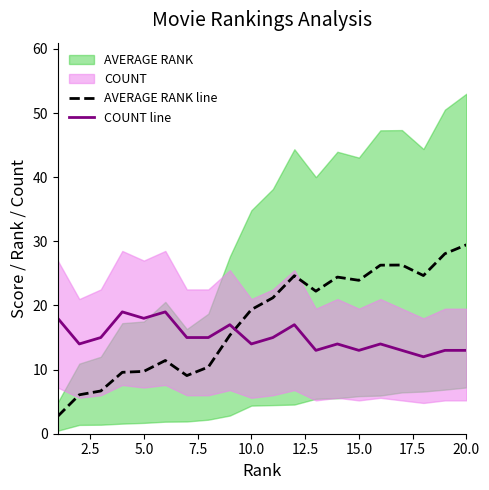

How many values in the AVERAGE RANK line series exceed 21?

10